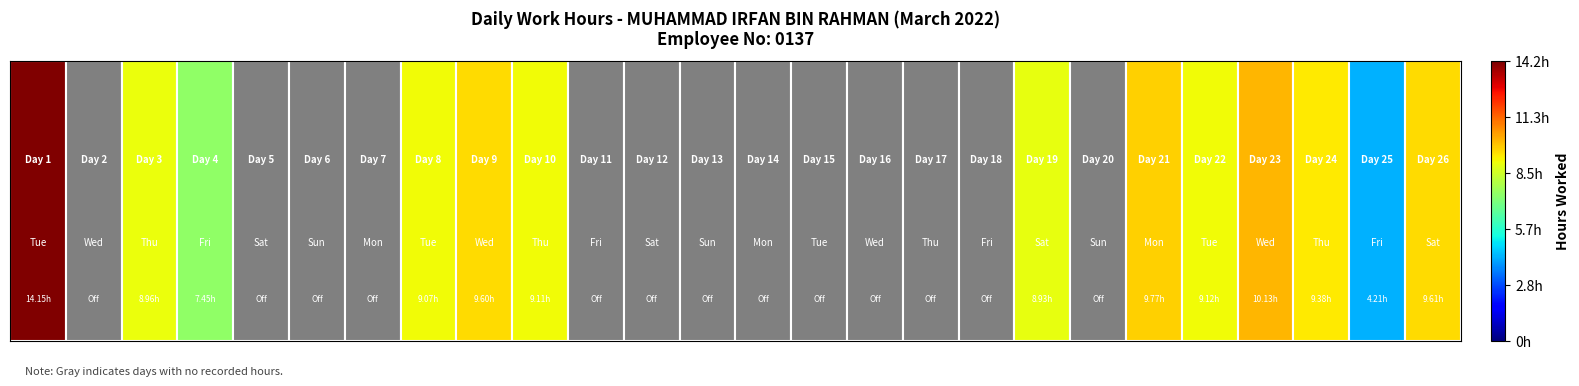

Rank the categories by value from highest to lowest.

0, 22, 20, 25, 8, 23, 21, 9, 7, 2, 18, 3, 24, 1, 4, 5, 6, 10, 11, 12, 13, 14, 15, 16, 17, 19